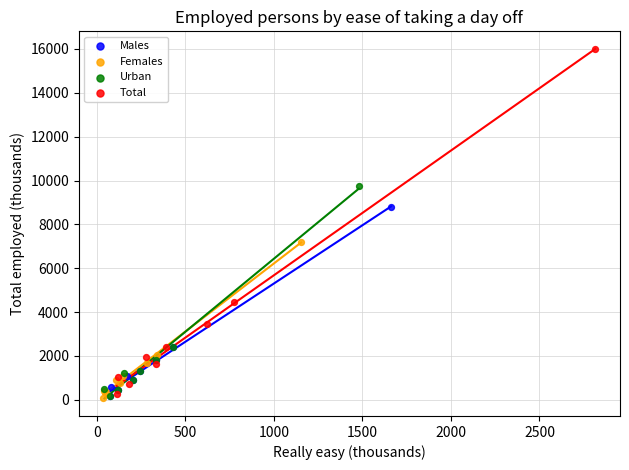

Which series contains the highest Y value?

Total